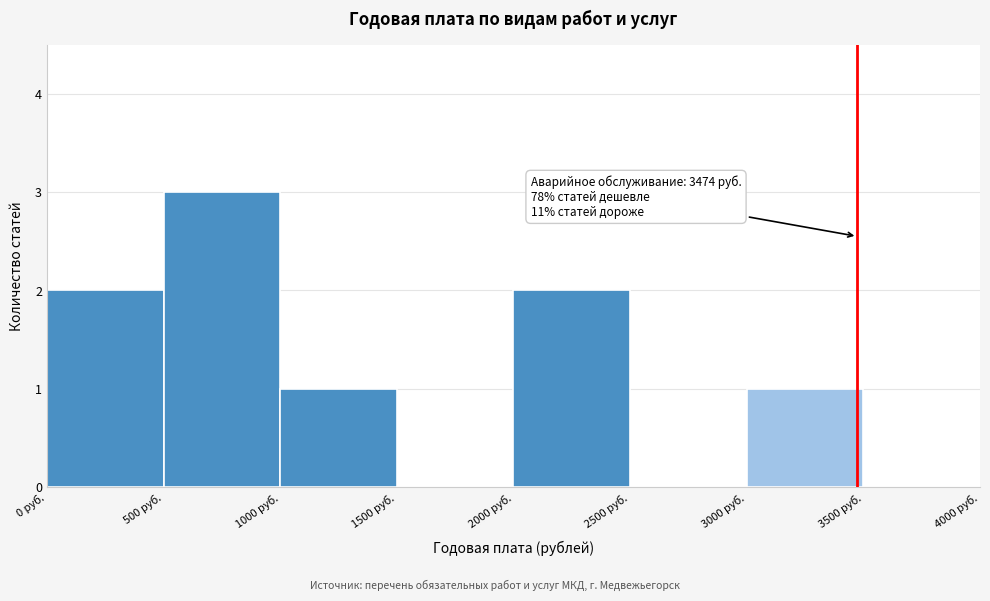

Over which range of the x-axis is the bar tallest?

500 to 1000